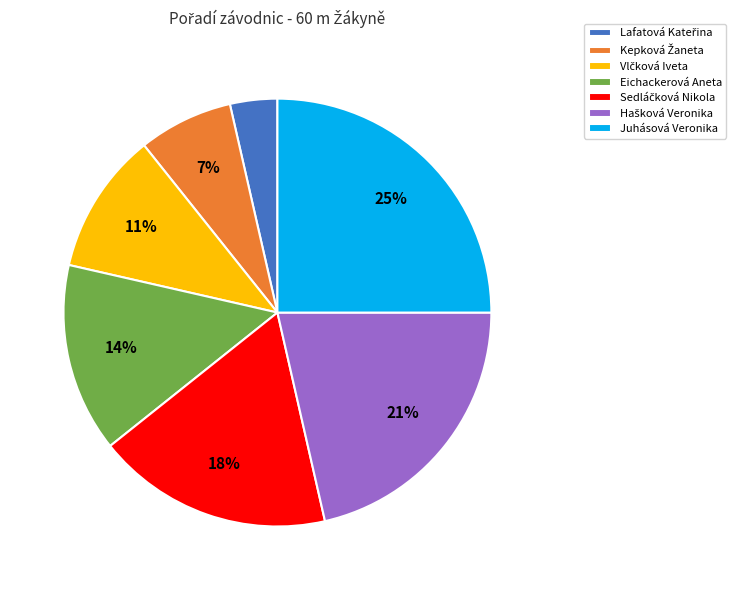

How many segments does this pie chart have?

7